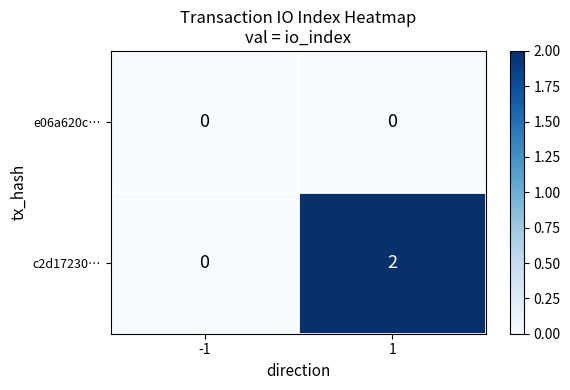

Rank the series at 1 from lowest to highest value.

e06a620c…, c2d17230…